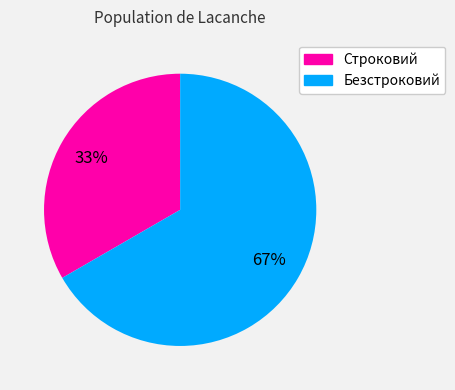

Approximately how many times larger is the value at Строковий compared to Безстроковий?

0.5